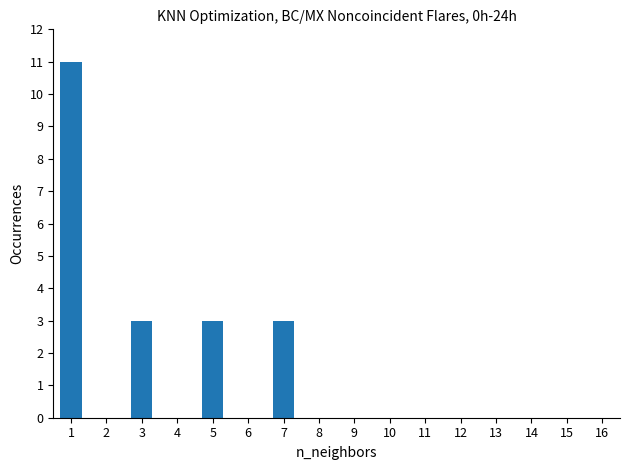

What is the change in value from 2 to 5?

+3